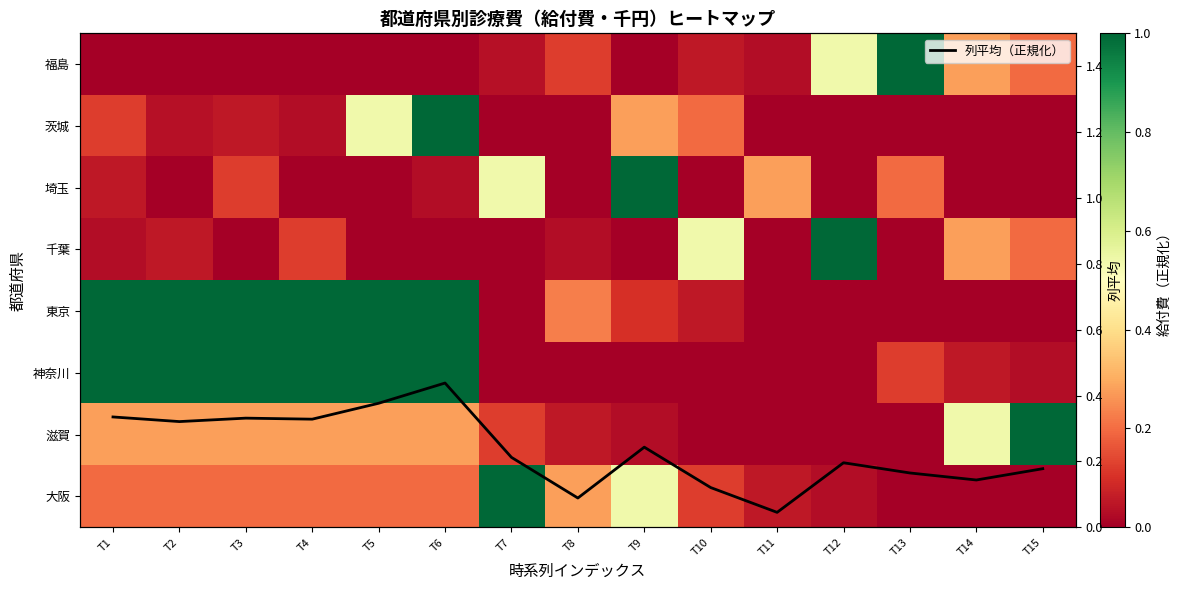

True or false: 茨城 has a value of 0.0 at T2.

False